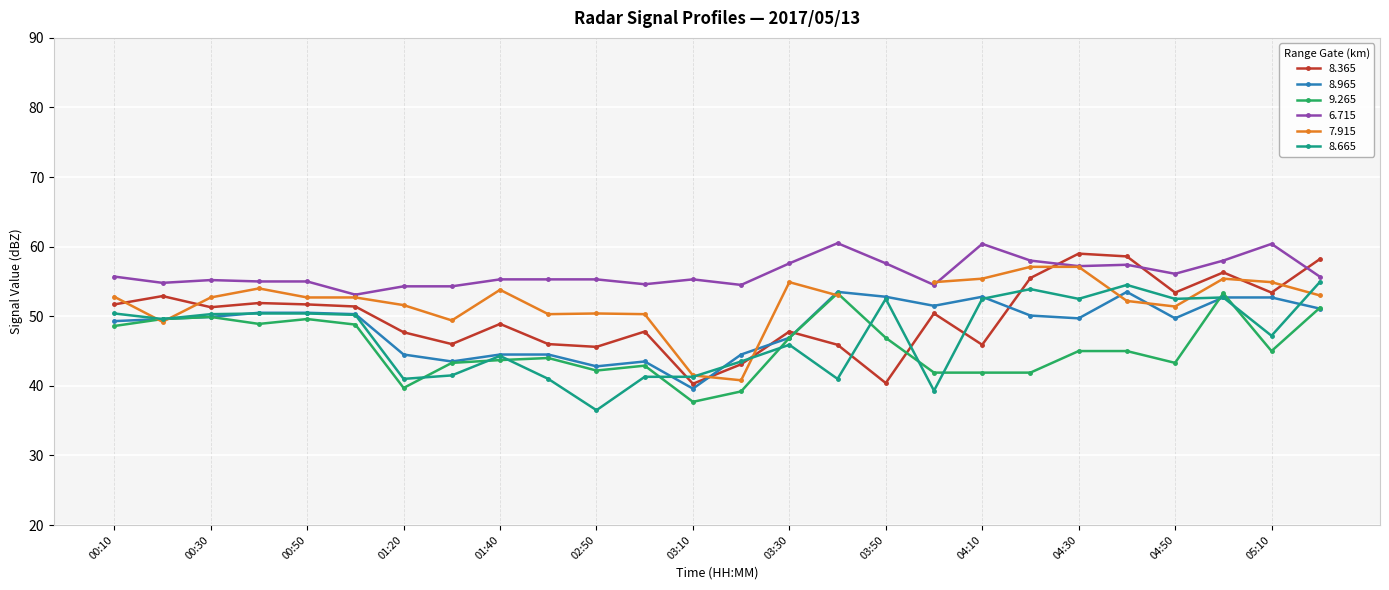

True or false: 8.365 and 6.715 intersect in this chart.

True